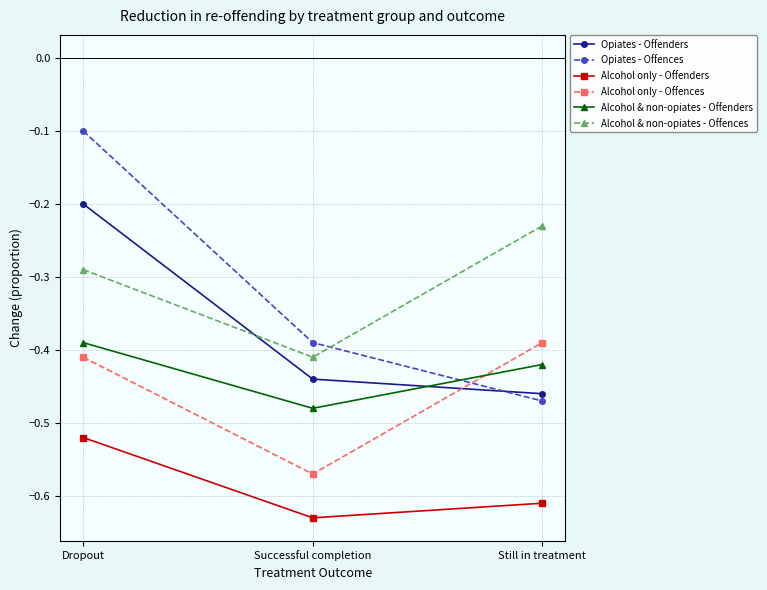

What position from the right is Successful completion?

2